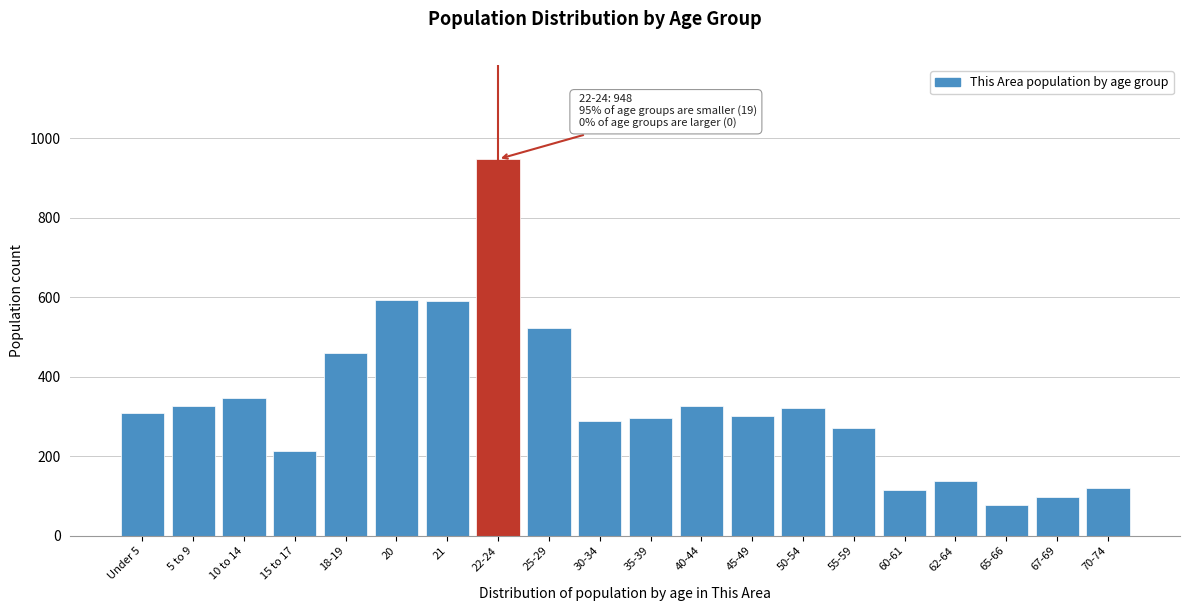

Read the value at 60-61.

114